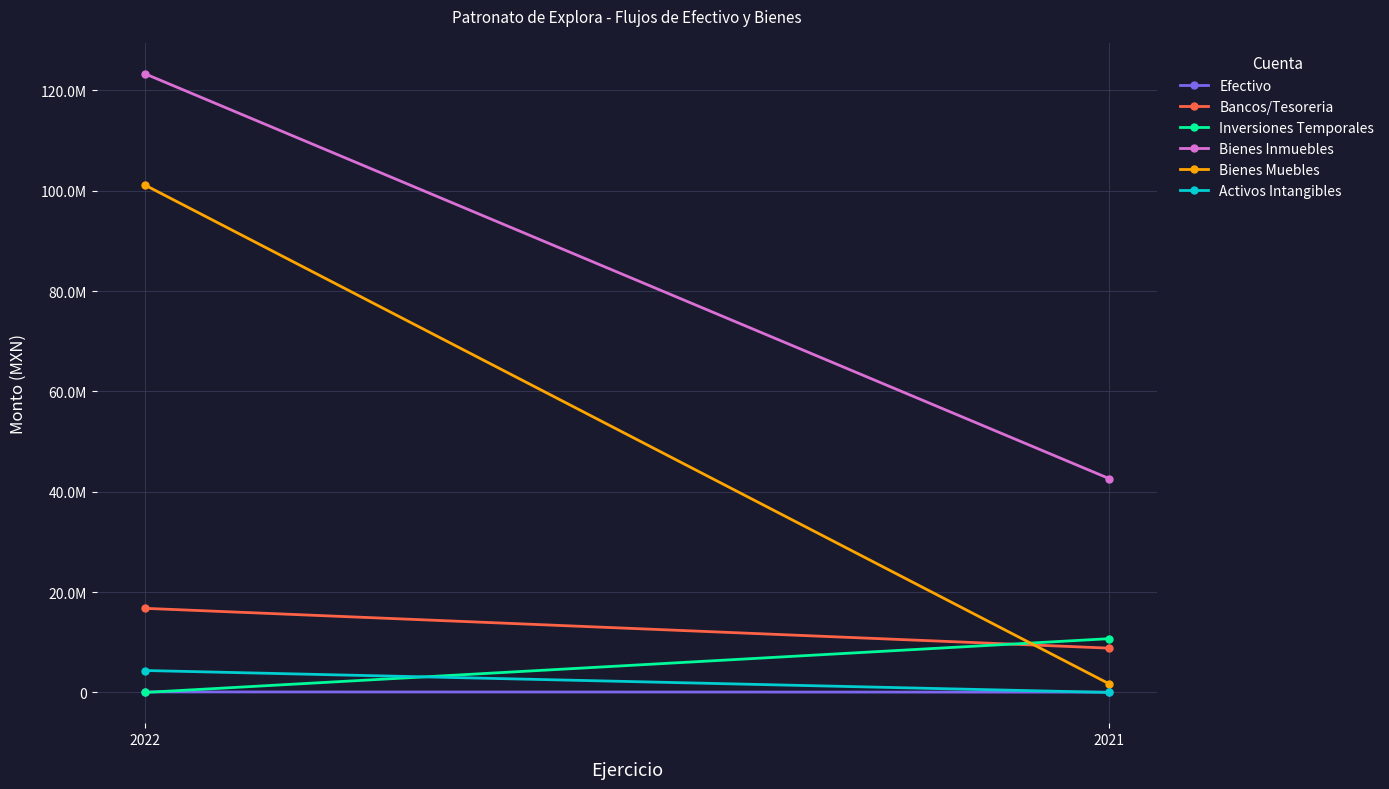

What are all the series names shown in the legend?

Efectivo, Bancos/Tesoreria, Inversiones Temporales, Bienes Inmuebles, Bienes Muebles, Activos Intangibles